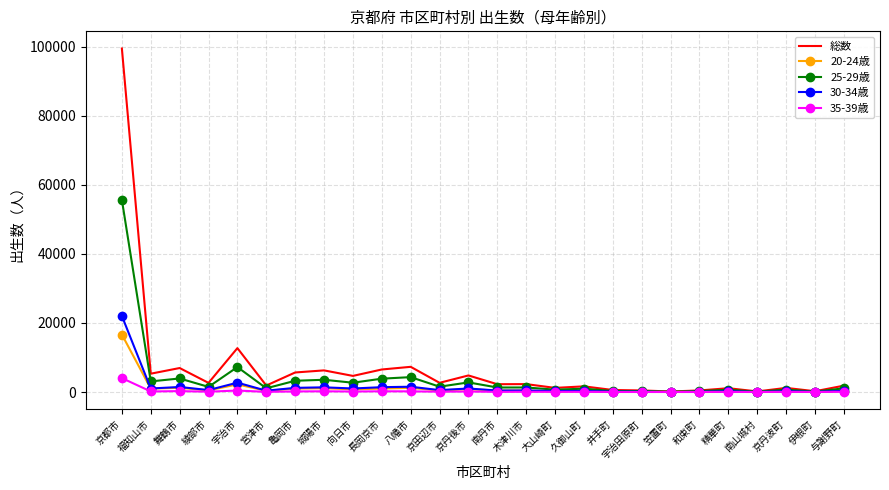

What are all the series names shown in the legend?

総数, 20-24歳, 25-29歳, 30-34歳, 35-39歳